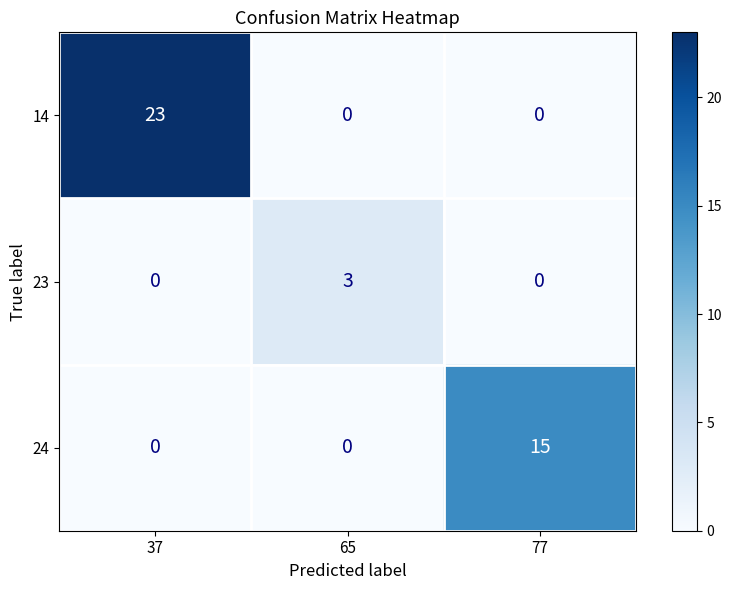

Reading left to right, list all the values displayed in this chart.

14: 37=23	65=0	77=0
23: 37=0	65=3	77=0
24: 37=0	65=0	77=15